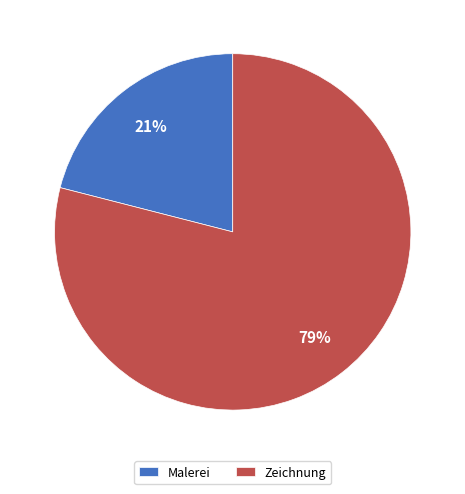

Is there any slice that represents more than half of the pie?

Yes